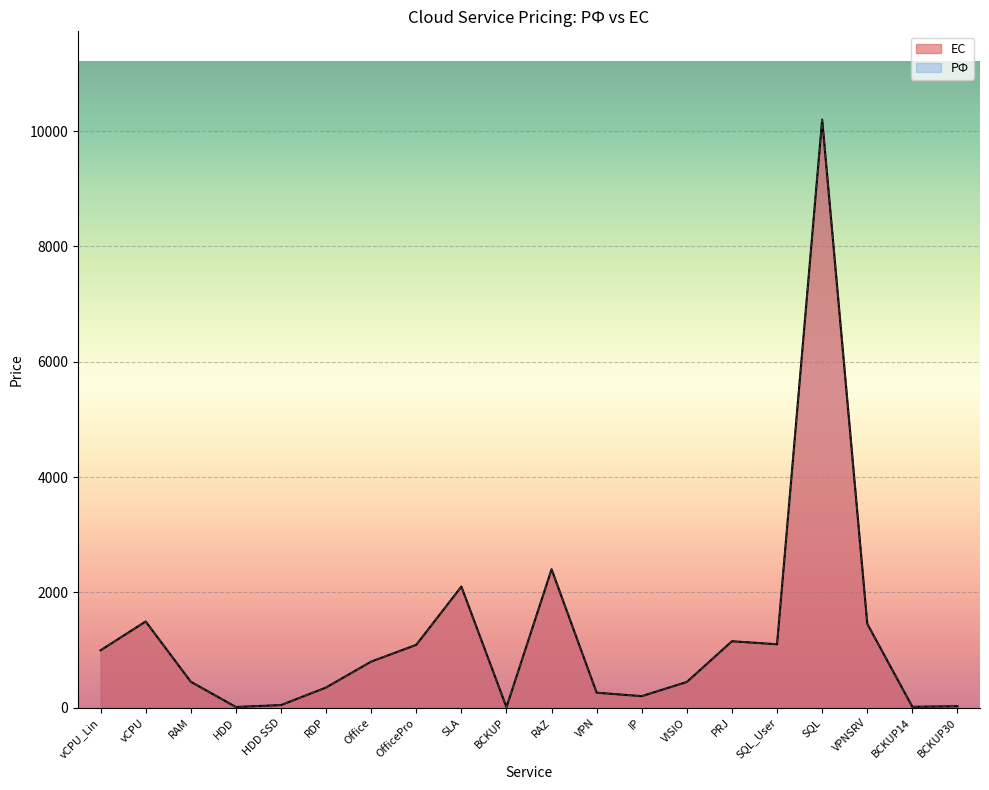

Read the value at VISIO, to the nearest 10.

450